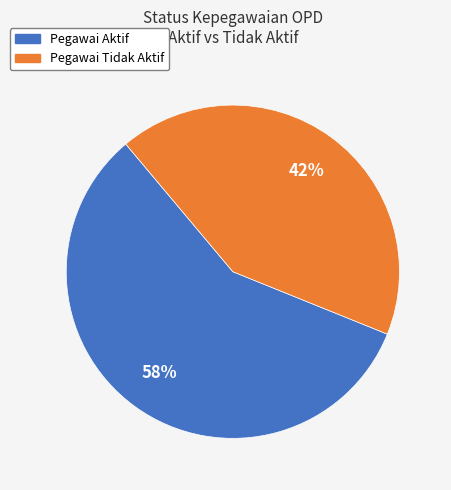

Is there any slice that represents more than half of the pie?

Yes